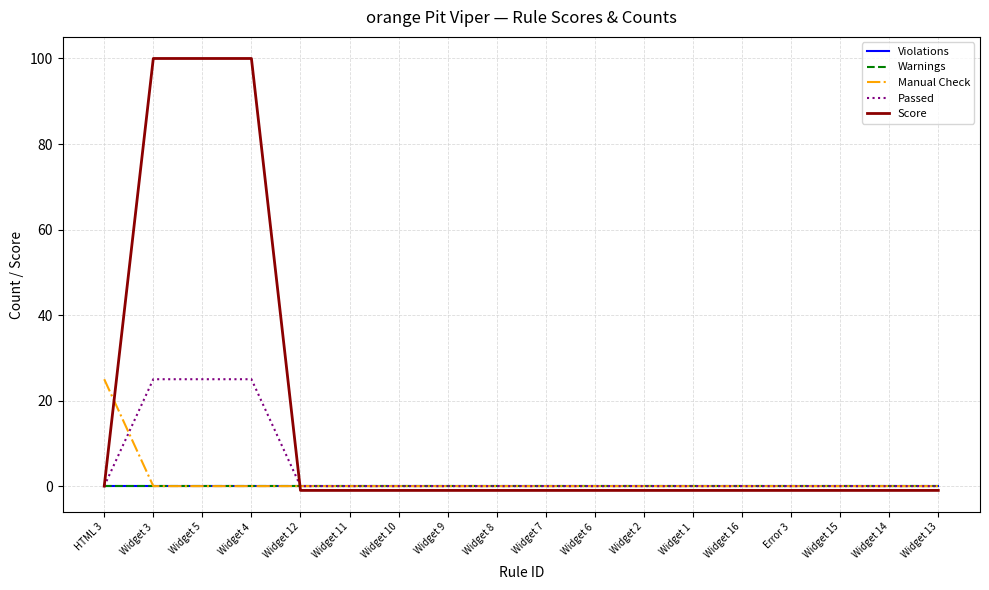

Does the chart have visible grid lines?

Yes